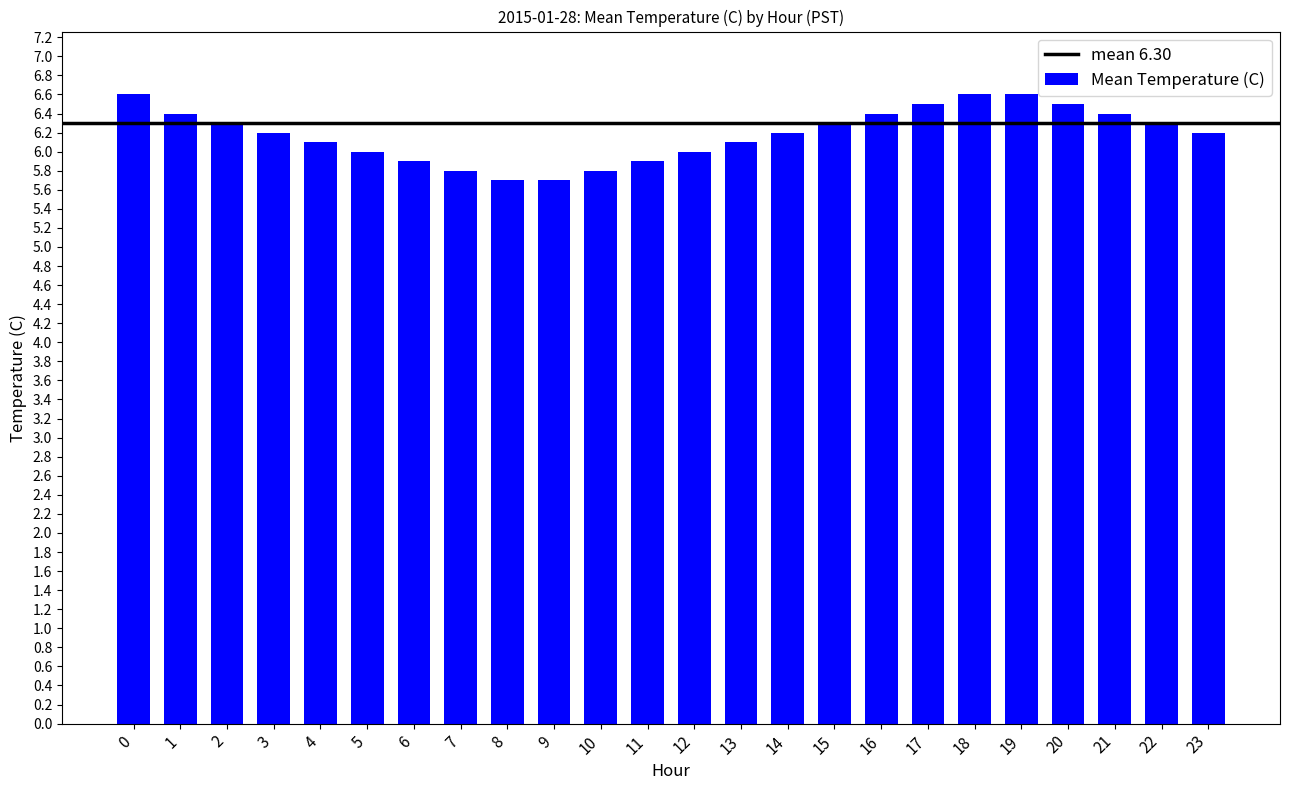

What is the average value?

6.2